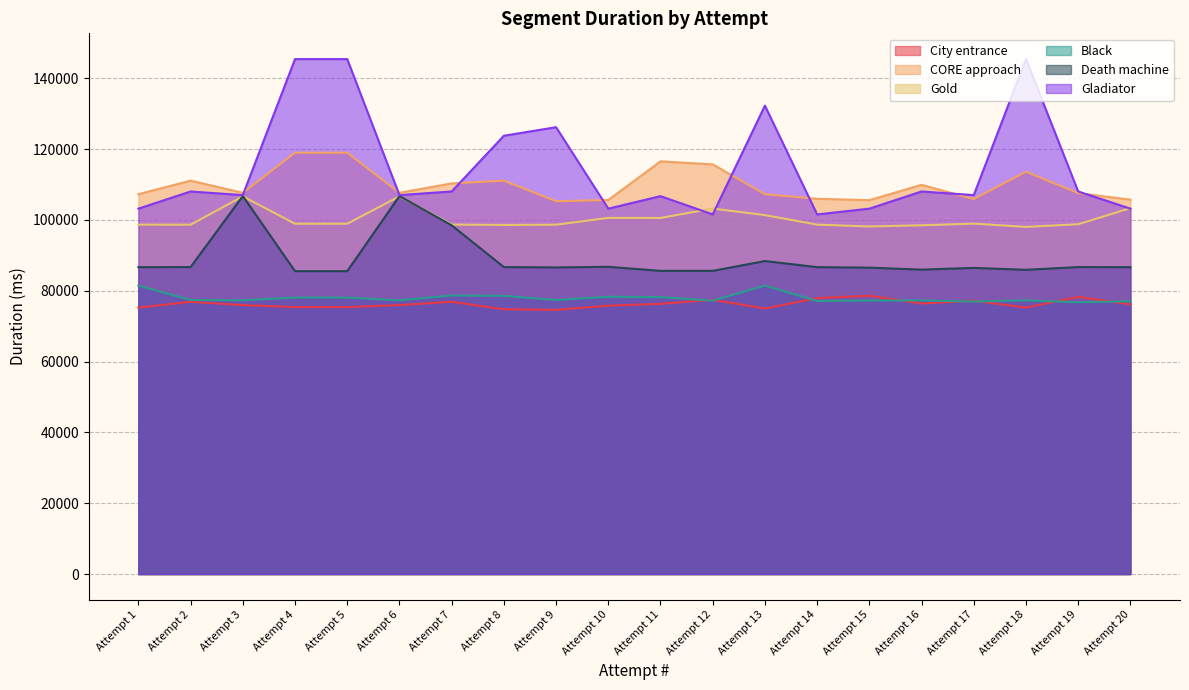

Which has a higher value, Attempt 19 or Attempt 13?

Attempt 19